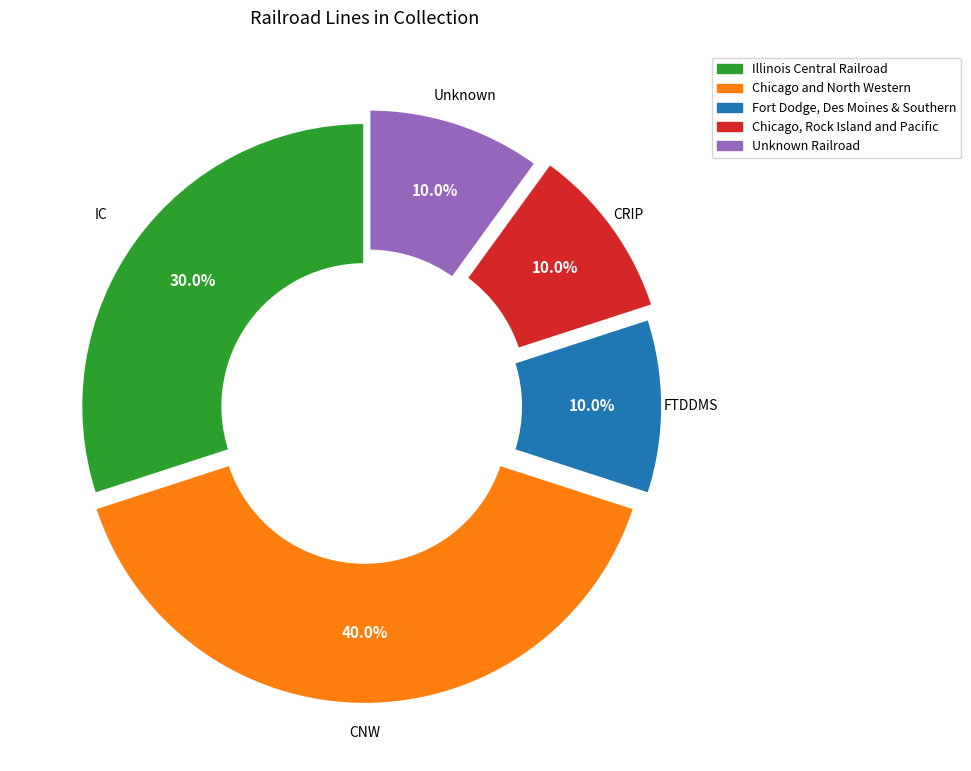

Which slice is the largest?

Chicago and North Western